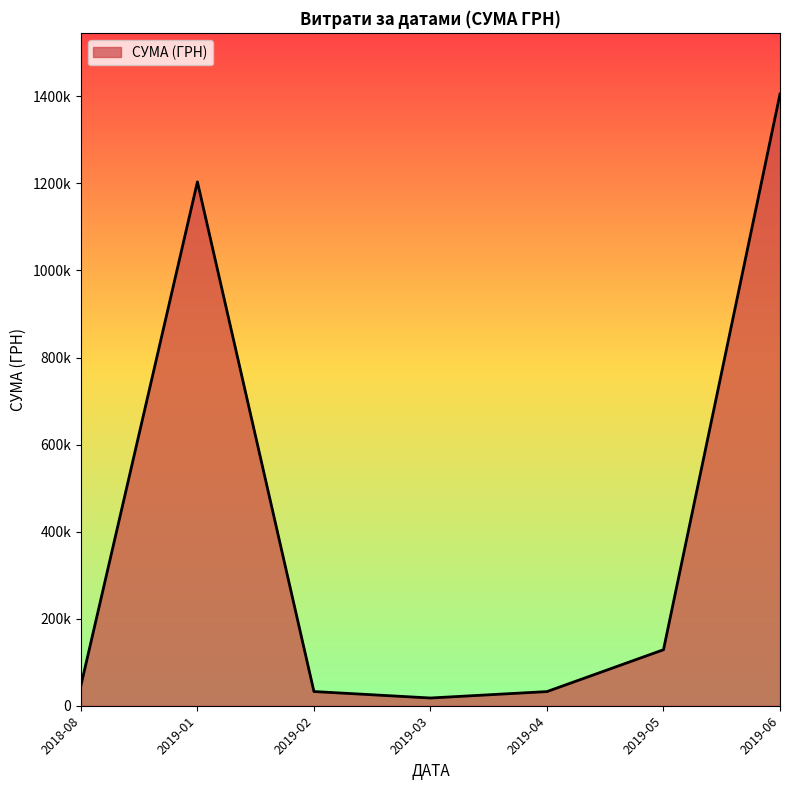

Where is the first local minimum?

2019-03